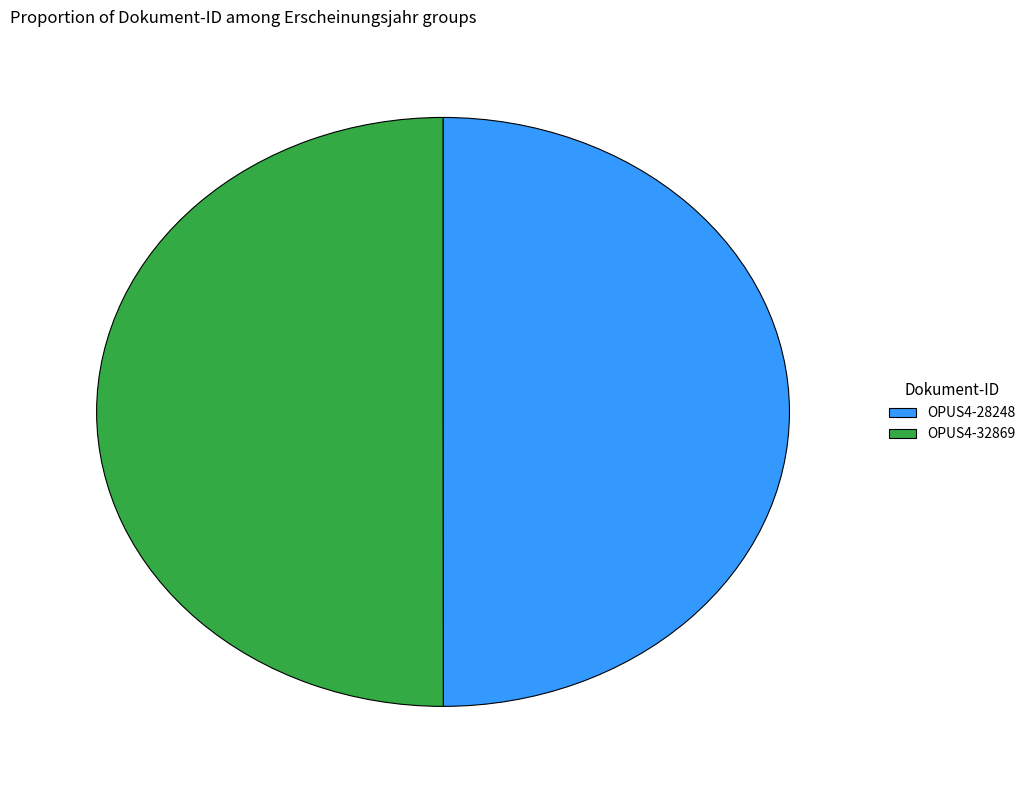

Approximately how many times larger is the value at OPUS4-32869 compared to OPUS4-28248?

1.0